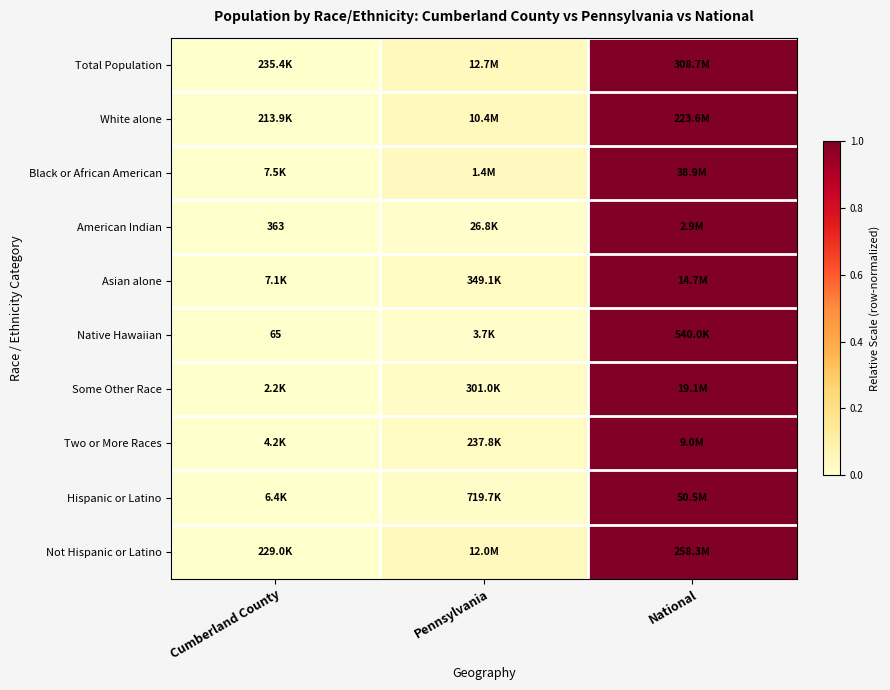

At which label is Not Hispanic or Latino closest to 0?

Cumberland County